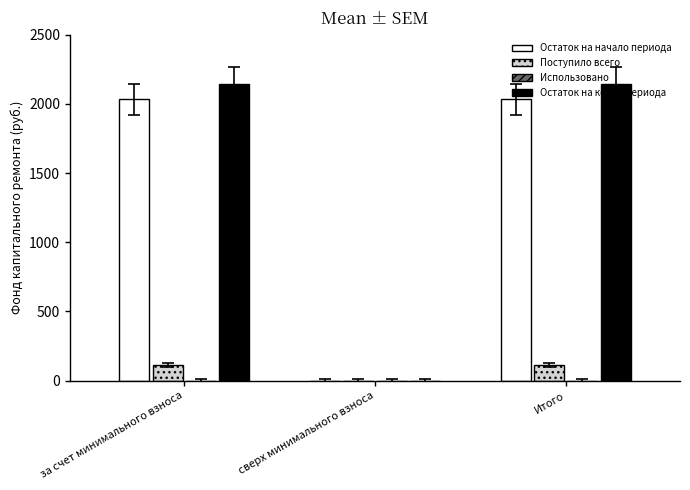

Which series has the largest range (max minus min)?

Остаток на конец периода